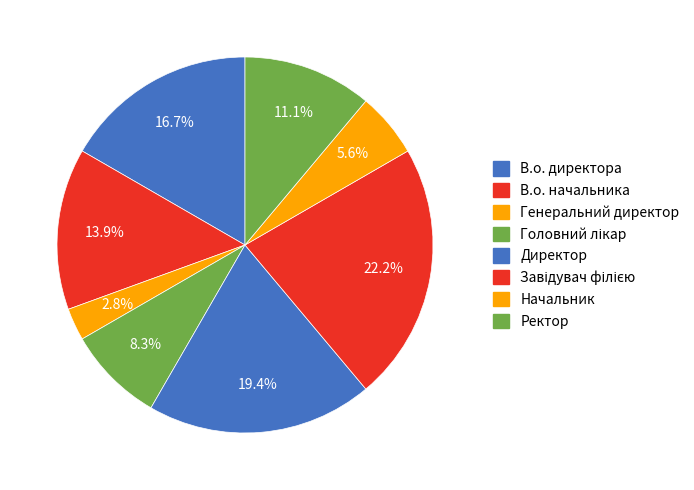

To the nearest percent, what is the difference between the largest and smallest slice percentages?

19%